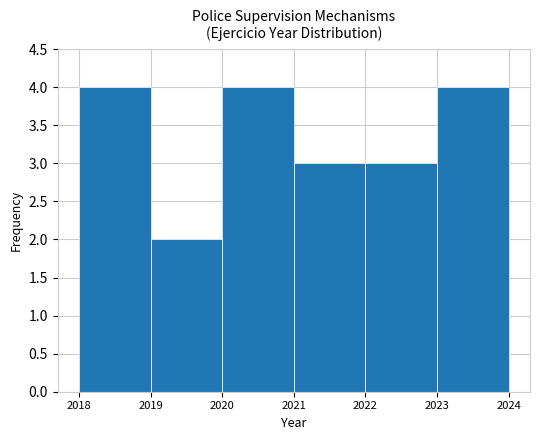

Reading left to right, what are all the values shown in this chart?

4	2	4	3	3	4